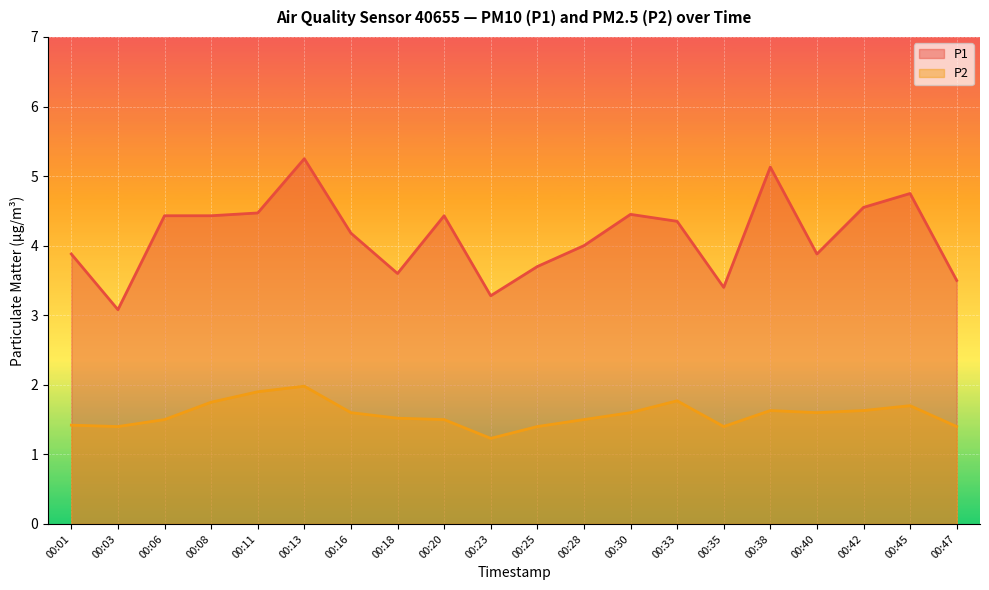

How many lines are shown in the chart?

2